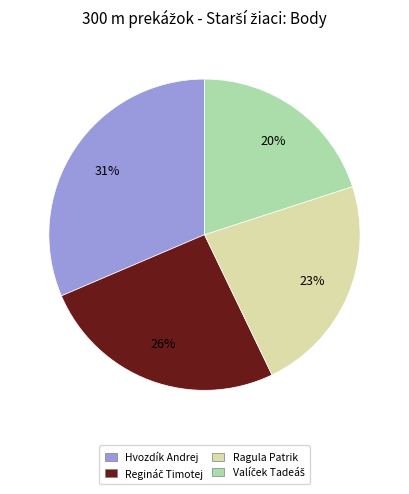

Count the number of slices in the pie.

4